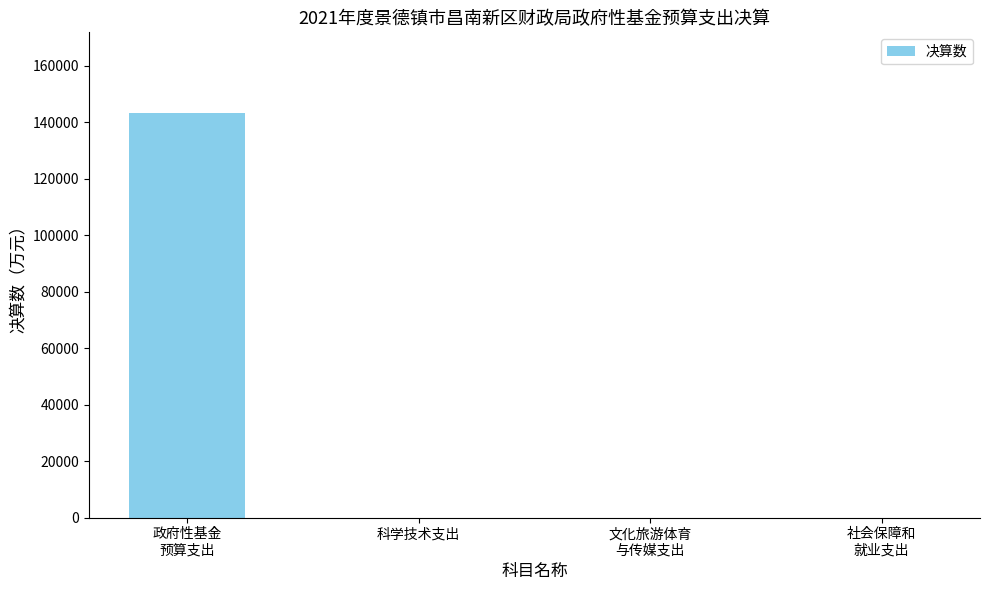

The value at 科学技术支出 is 77330. True or false?

False